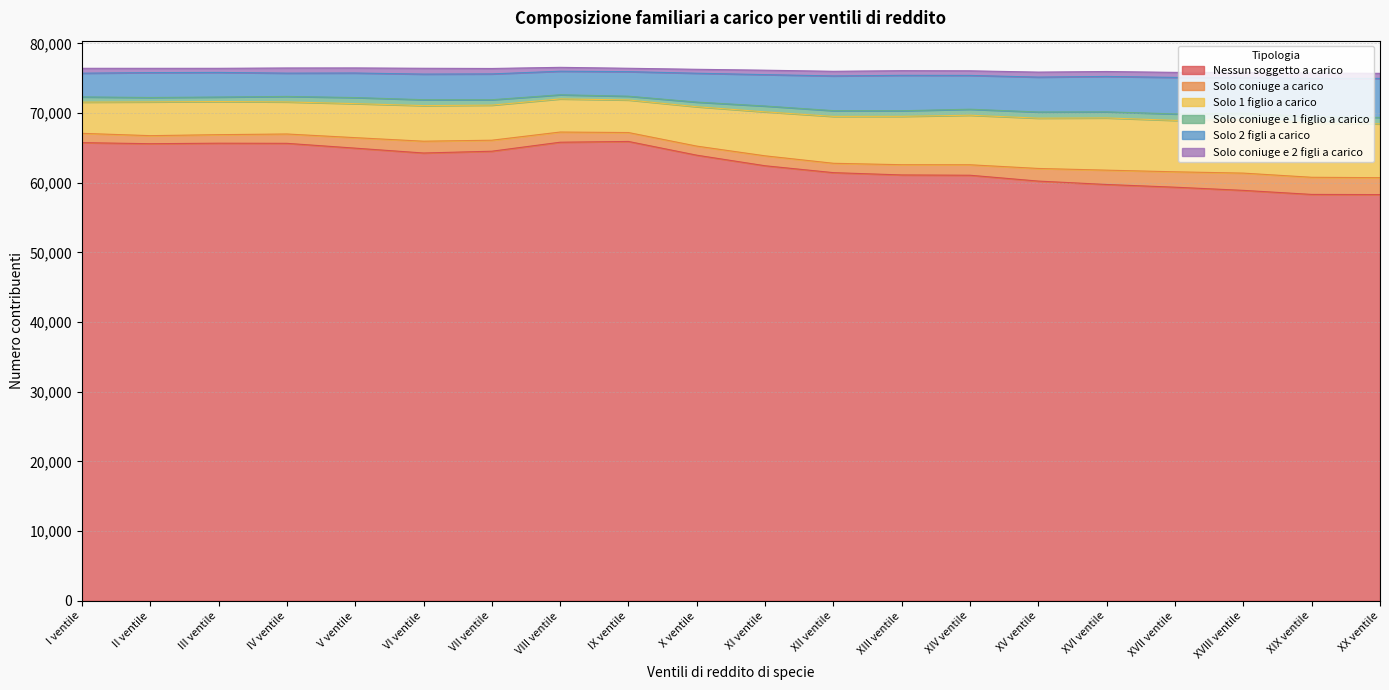

True or false: Nessun soggetto a carico has a value of 85484 at XIX ventile.

False